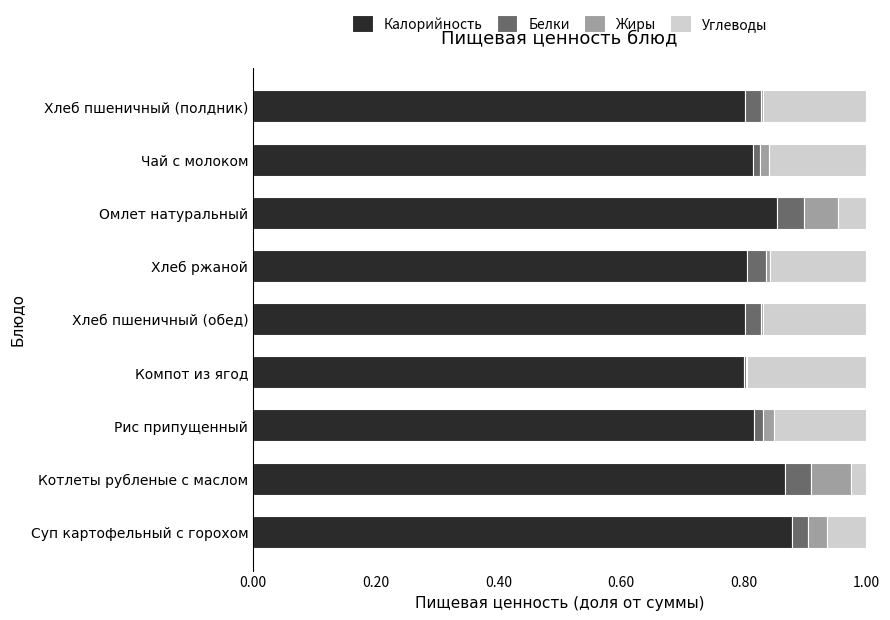

What is the total value across all series at Котлеты рубленые с маслом?

1.0